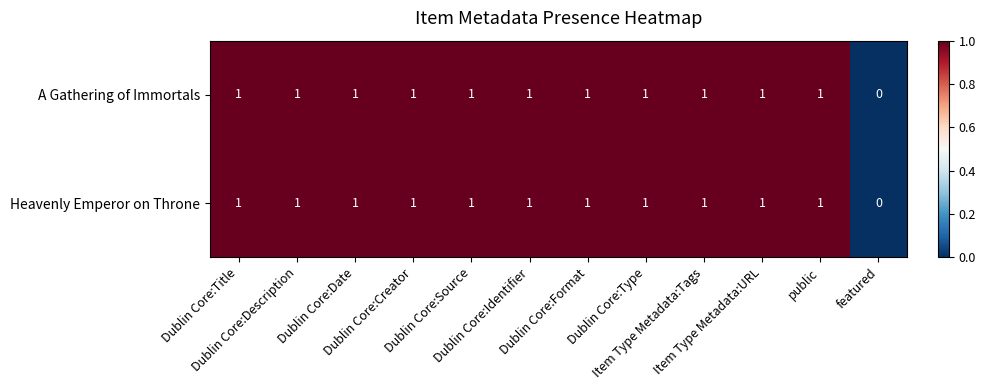

What is the sum of all Heavenly Emperor on Throne values?

11